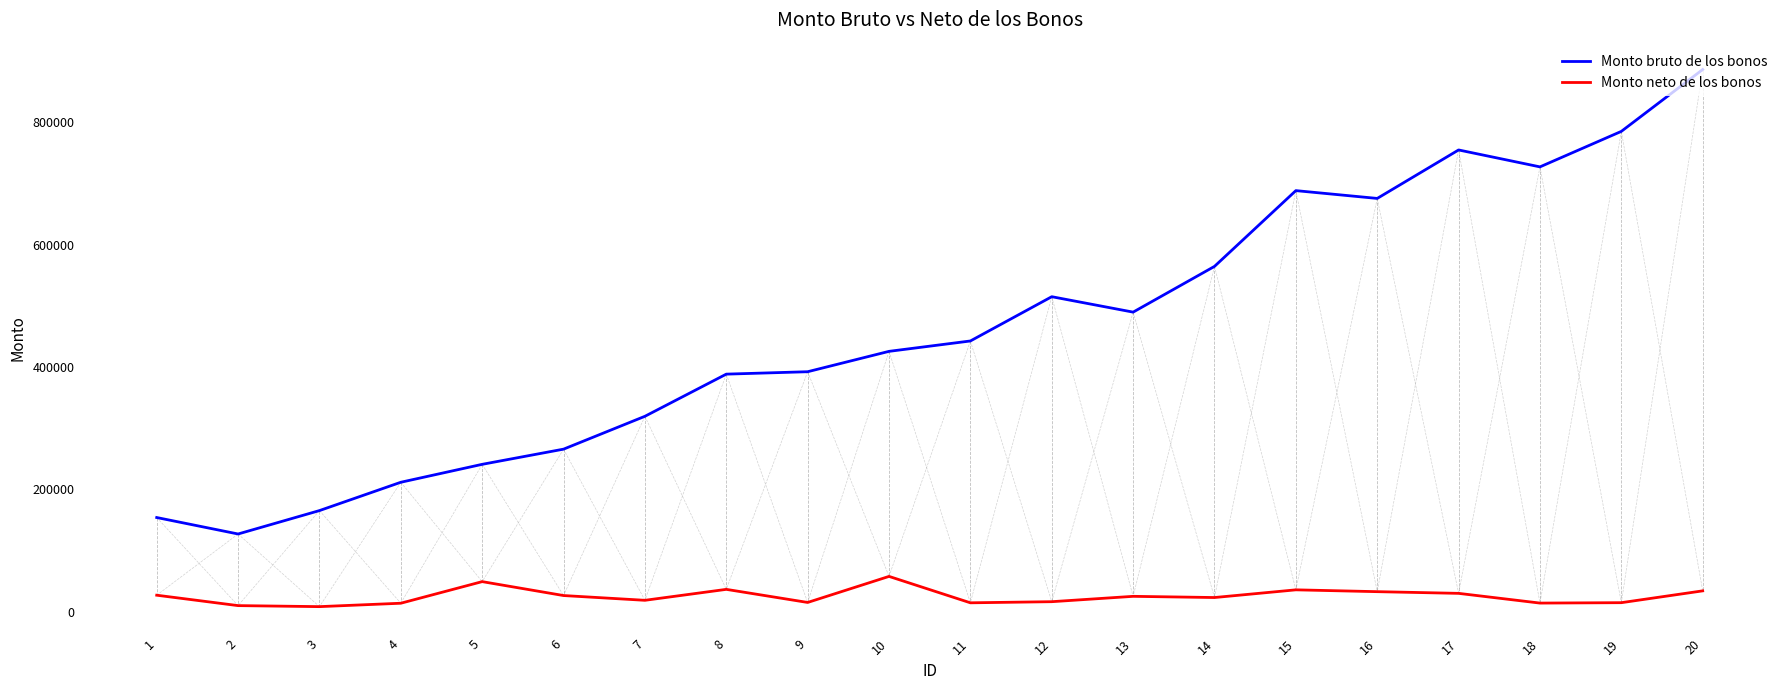

The value of Monto bruto de los bonos at 19 is 785404.6. True or false?

True